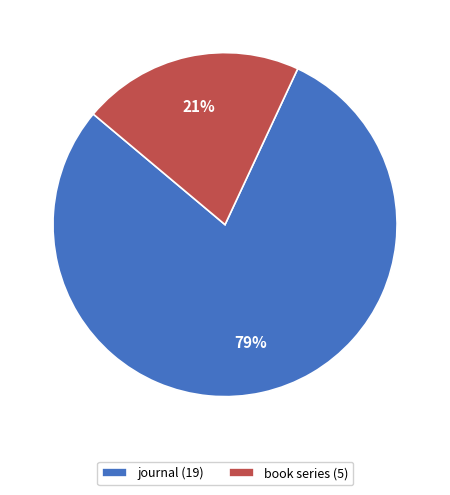

How many segments does this pie chart have?

2